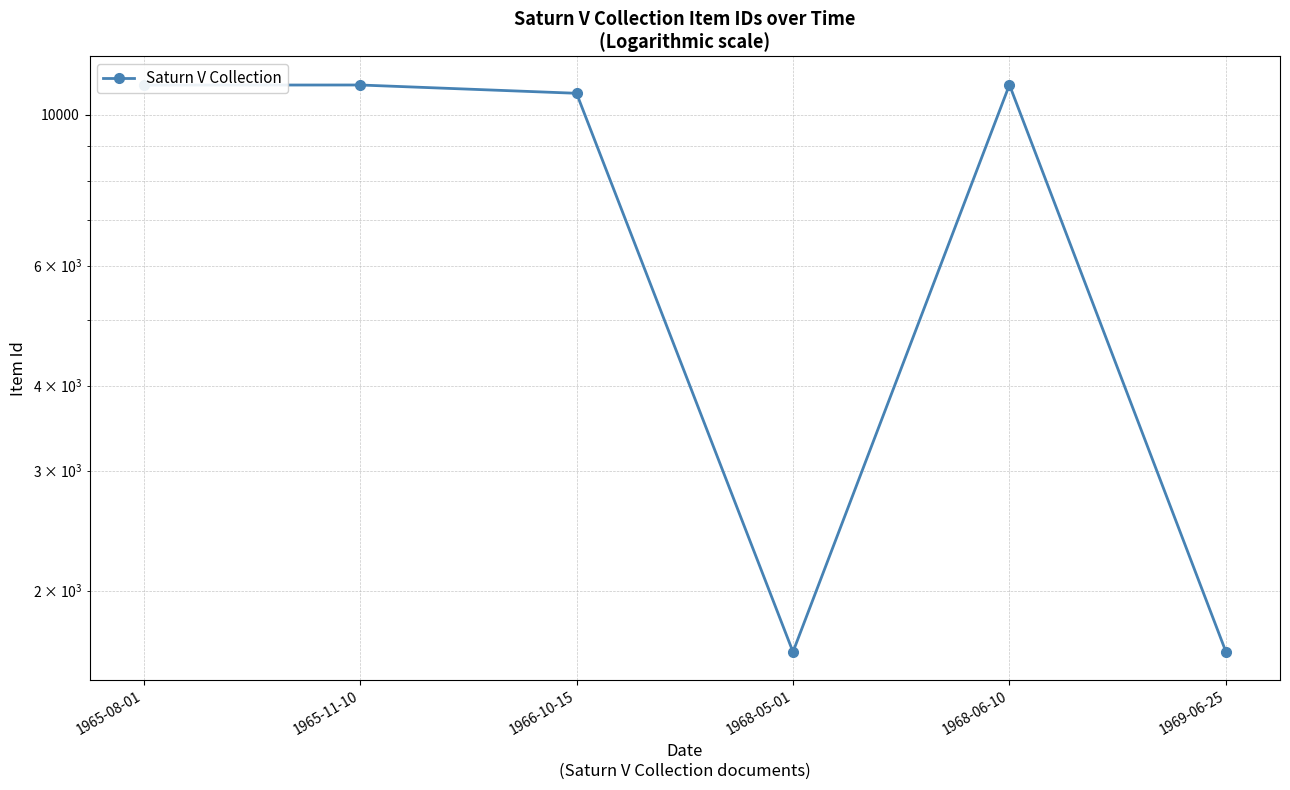

Rank the categories by value from highest to lowest.

1968-06-10, 1965-11-10, 1965-08-01, 1966-10-15, 1969-06-25, 1968-05-01